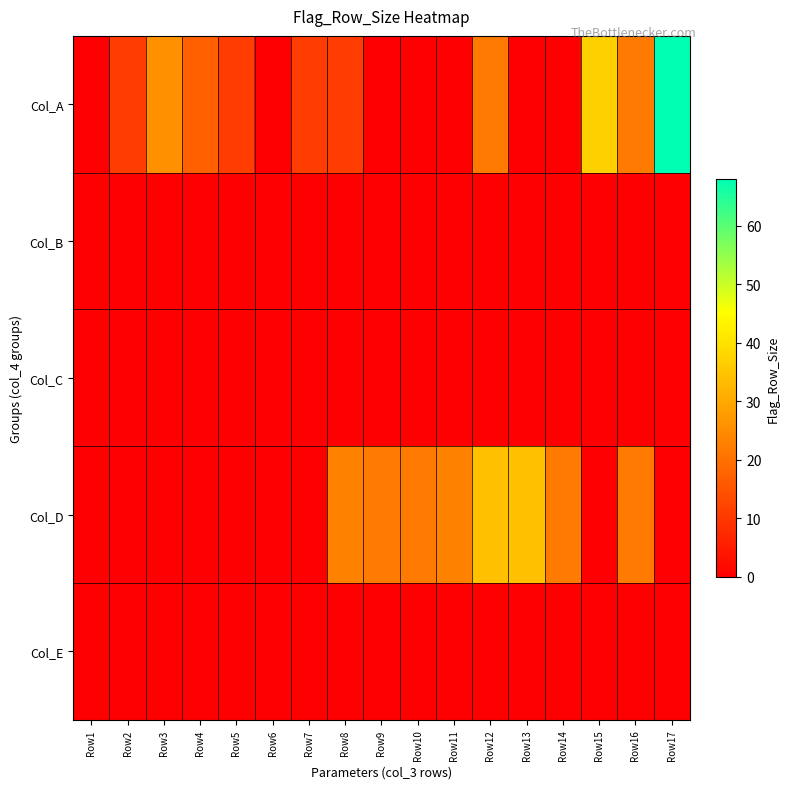

What is the spread (max minus min) of values at Row7?

11